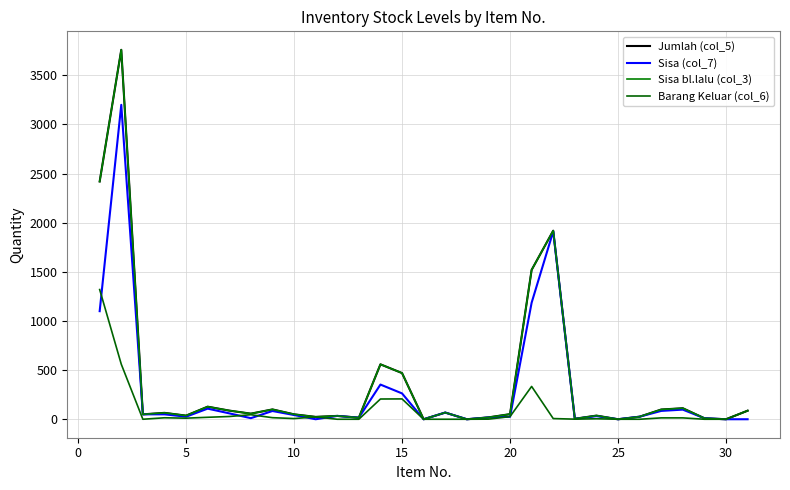

Which series has the widest spread of values?

Jumlah (col_5)